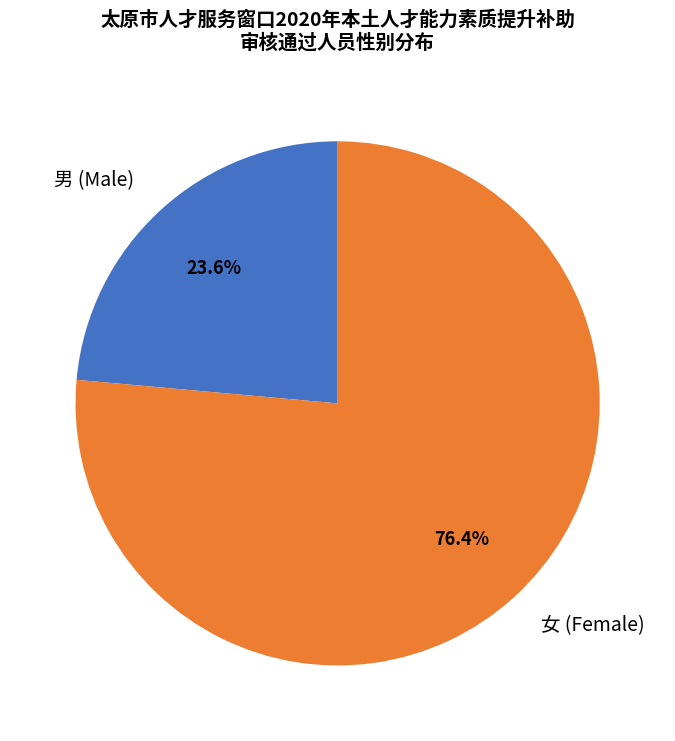

Is the sum of 女 (Female) and 男 (Male) greater than half?

Yes